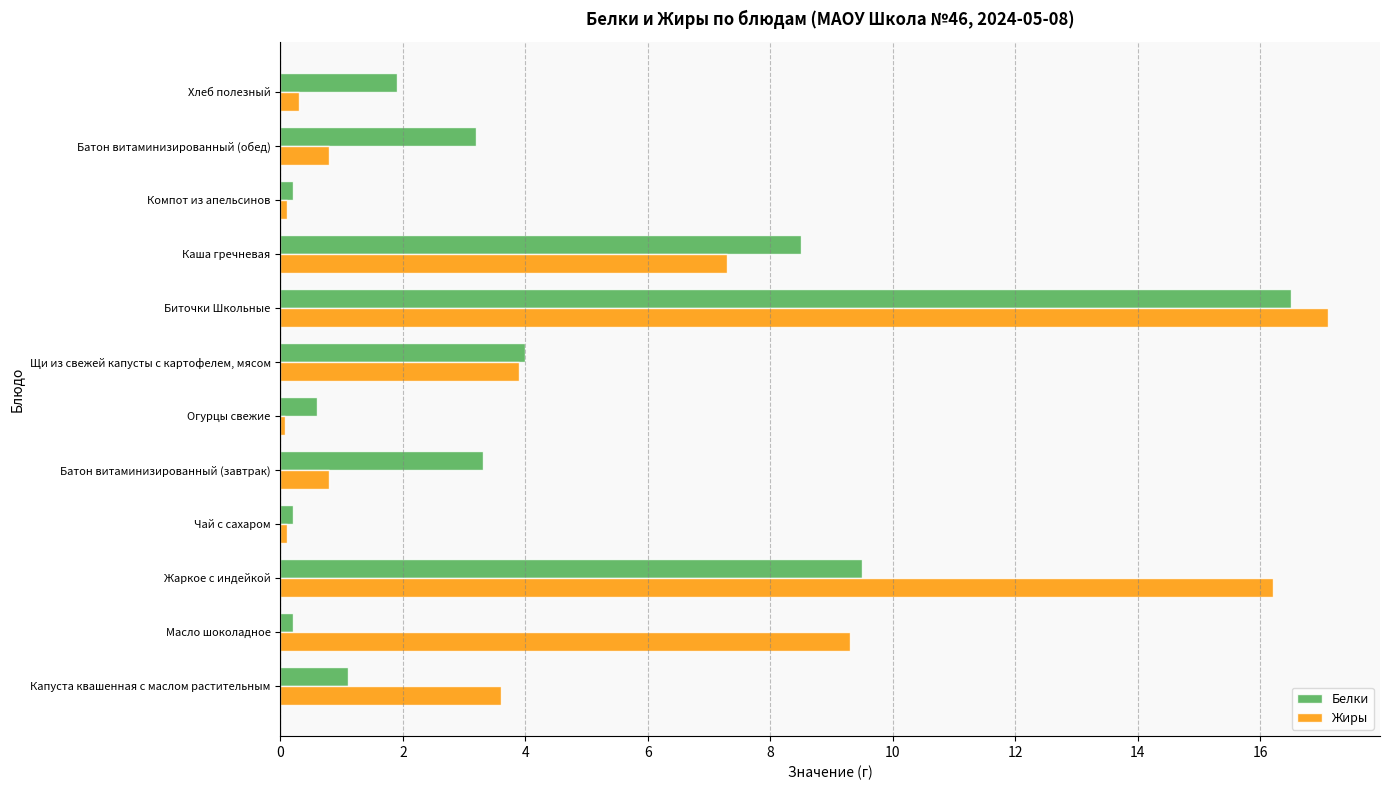

List the series in order of their overall mean, highest first.

Жиры, Белки